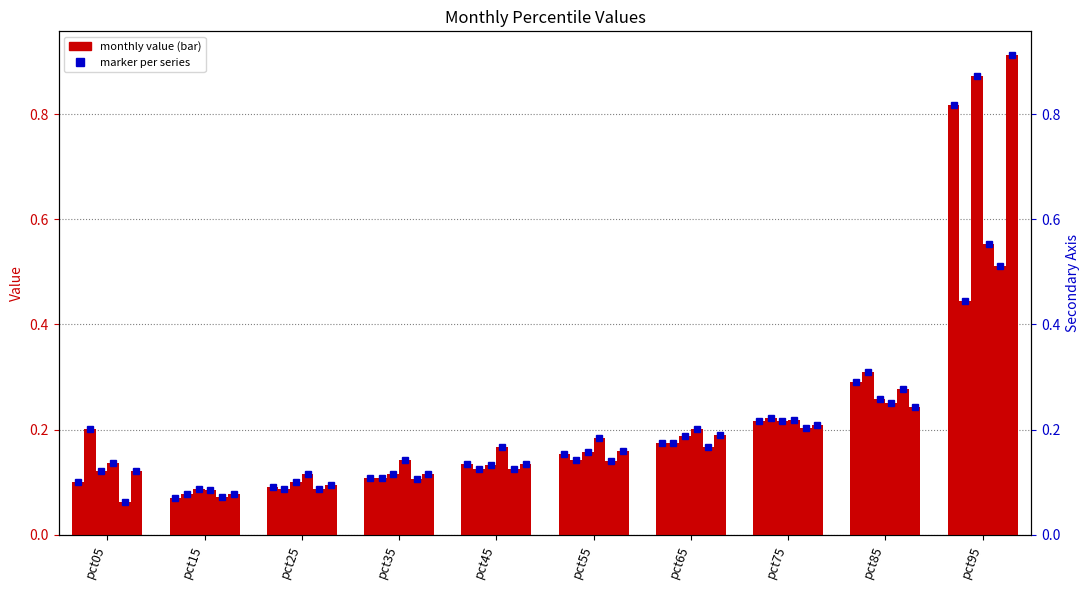

What is the value of the Feb bar at the 9th from the left?

0.3